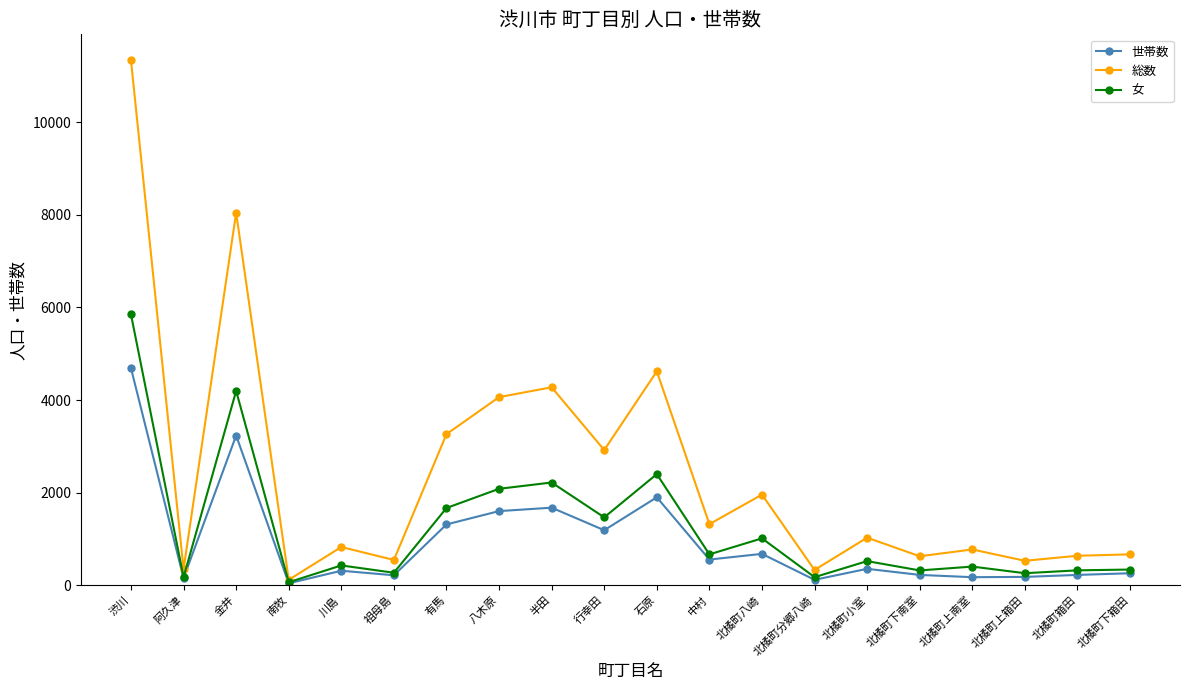

Which category has the lowest value in the 総数 series?

南牧